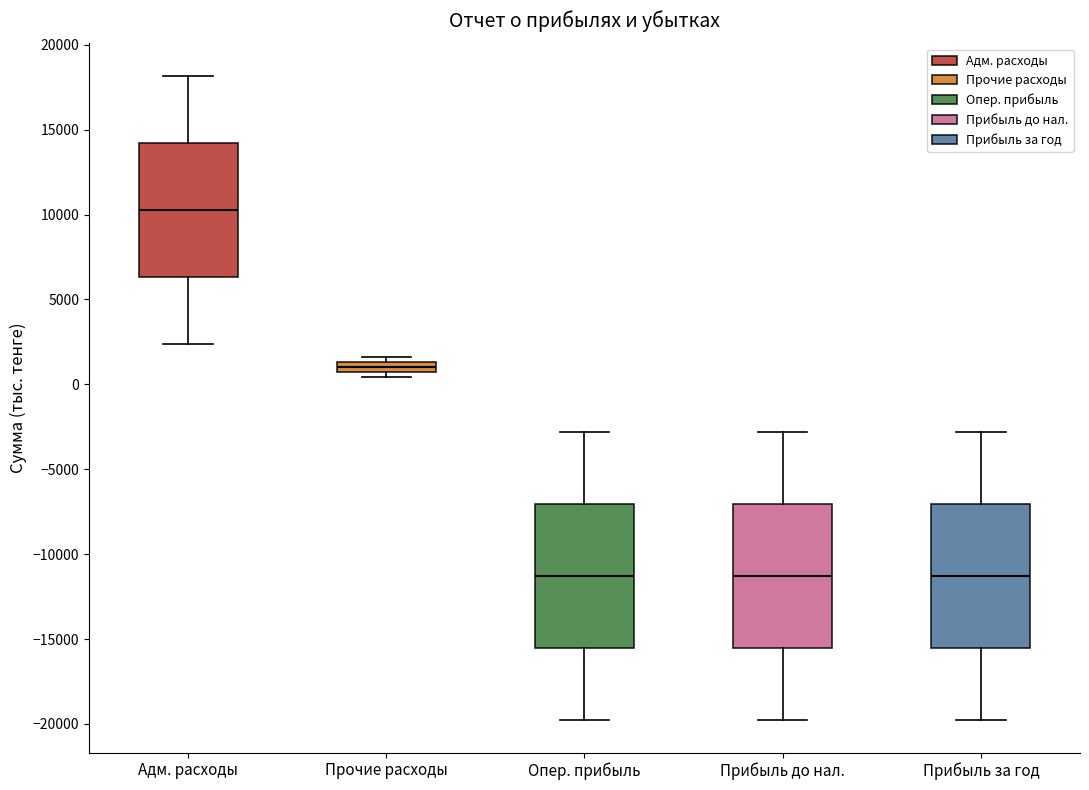

Where does the lower whisker of the box for Прибыль за год end on the y-axis? The values are not printed on the chart, so give them approximately, as read against the axis.

-20000